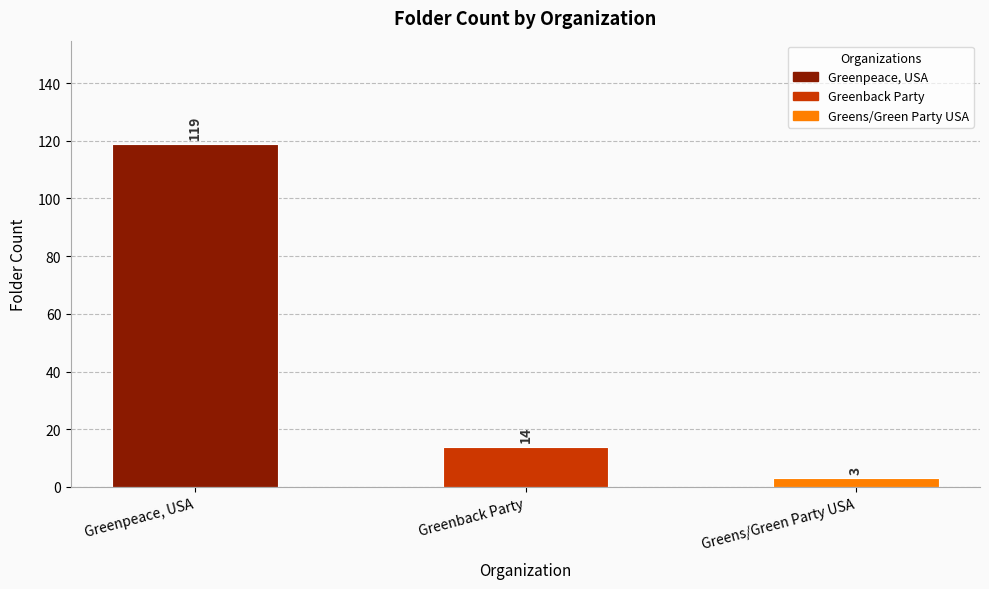

List the labels in order of value, smallest first.

Greens/Green Party USA, Greenback Party, Greenpeace, USA